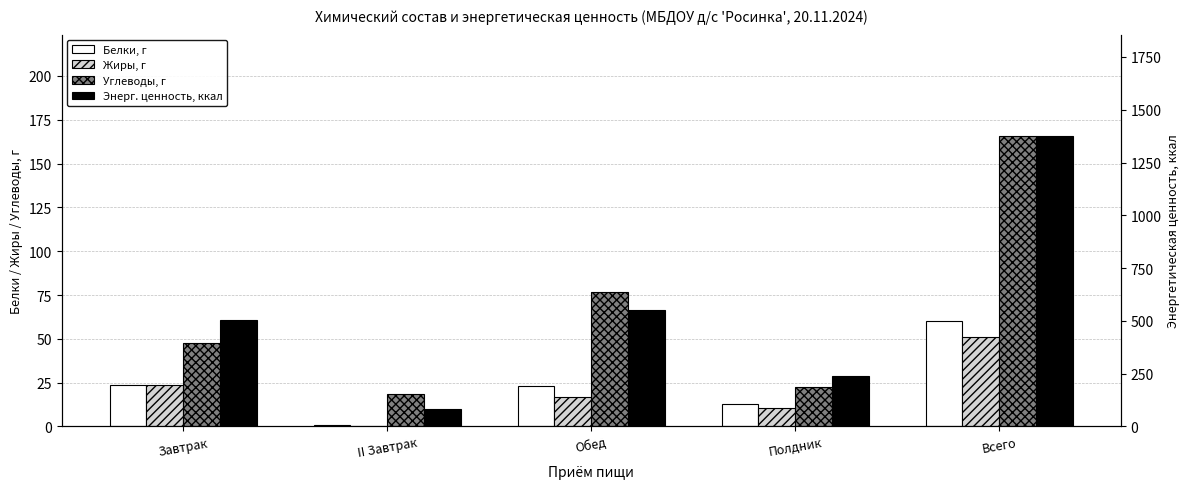

What is the average value of the Жиры, г series?

20.4